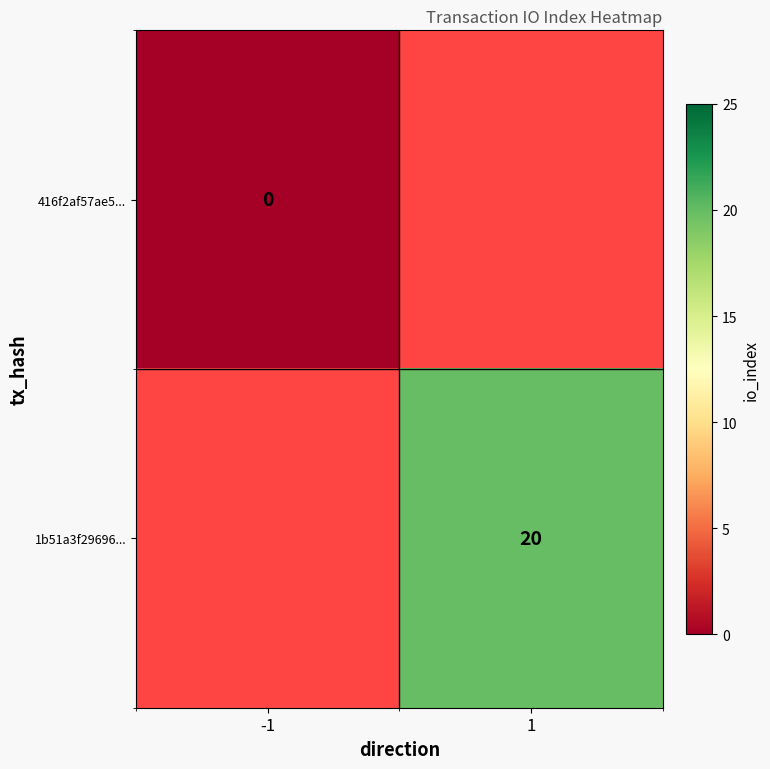

At which category does the chart reach its peak across all series?

1